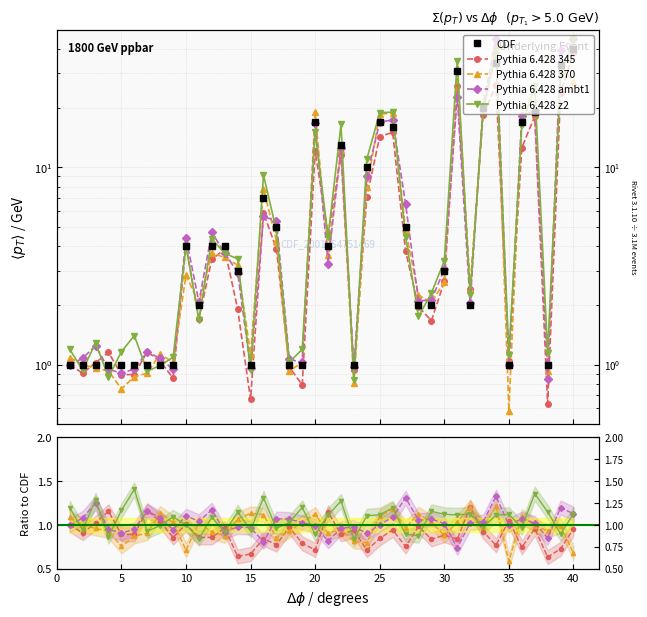

What is the value of the Pythia 6.428 345 point at the 30th from the left?

0.9